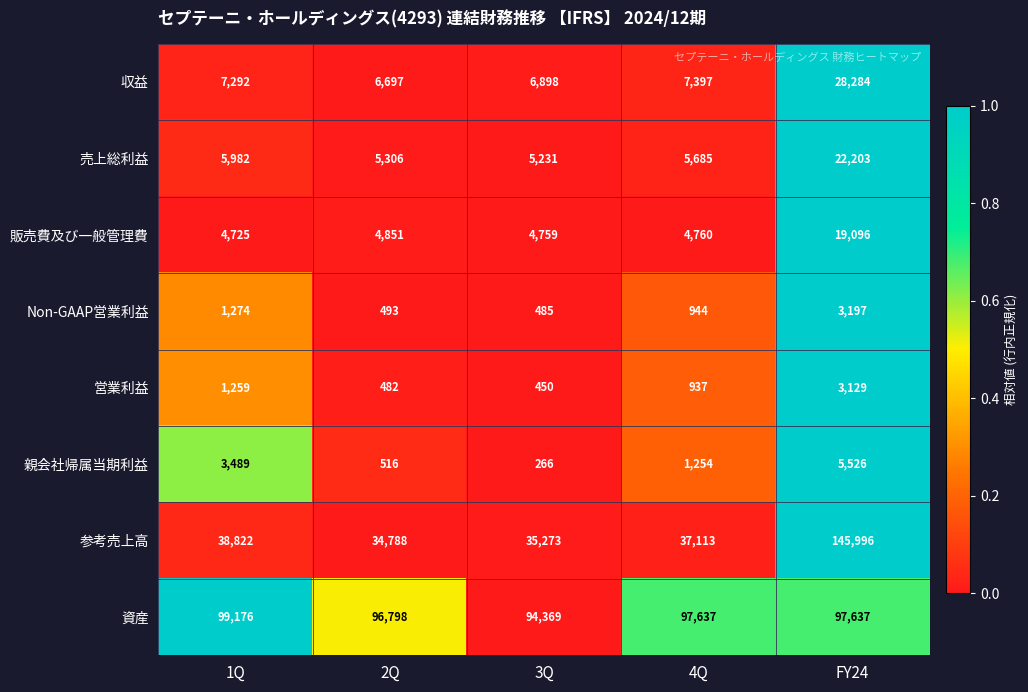

Which series has the largest total across all categories?

資産